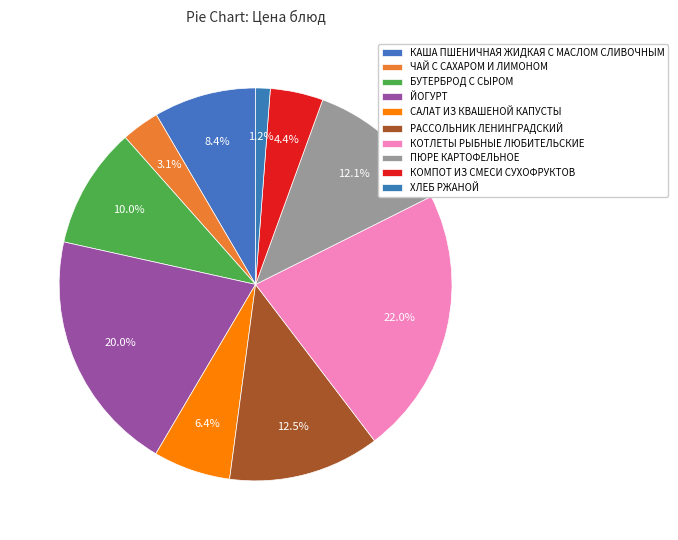

Count the number of slices in the pie.

10